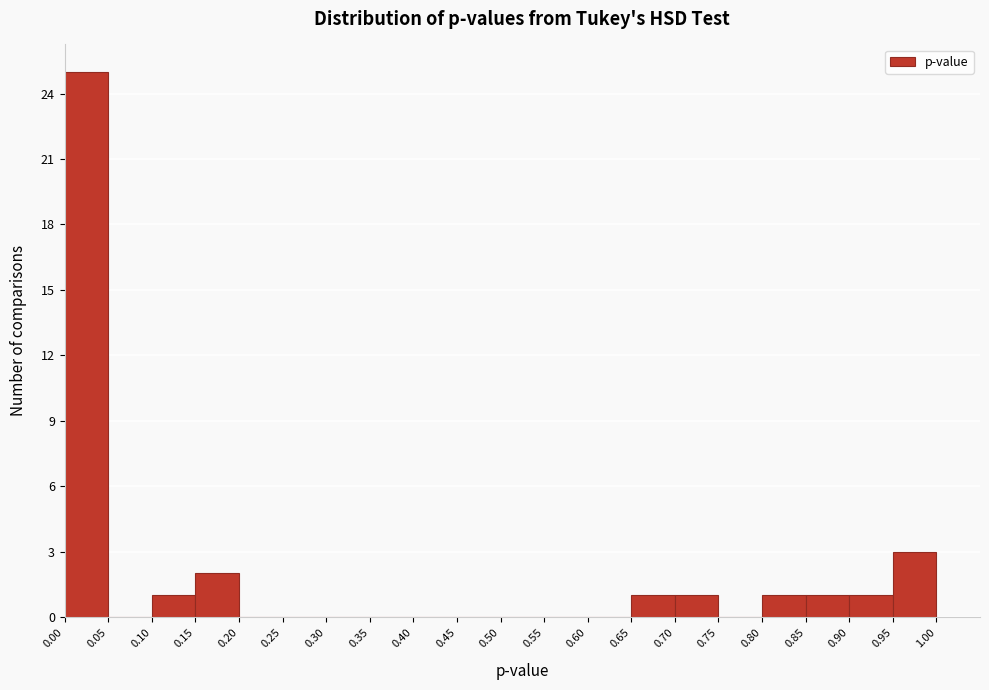

What is the height of the bar covering 0.00 to 0.05 on the x-axis? The values are not printed on the chart, so give them approximately, as read against the axis.

25